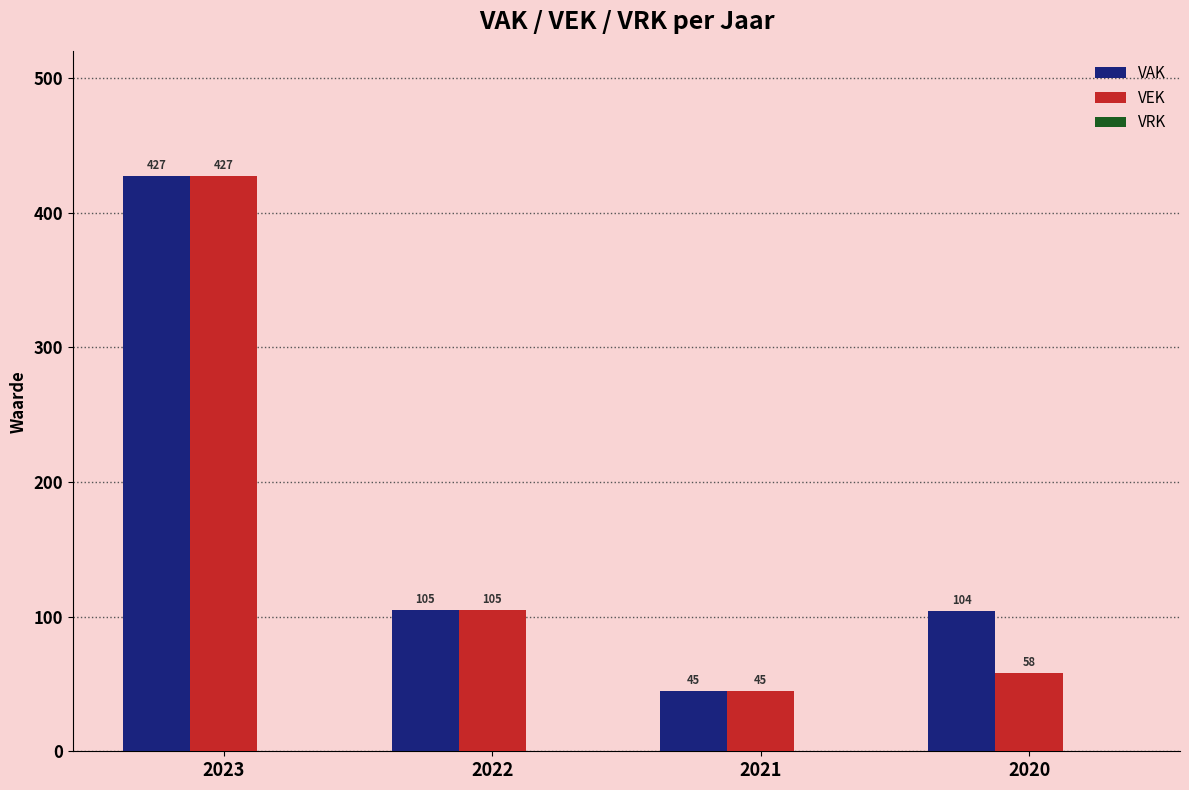

What is the spread (max minus min) of values at 2020?

46